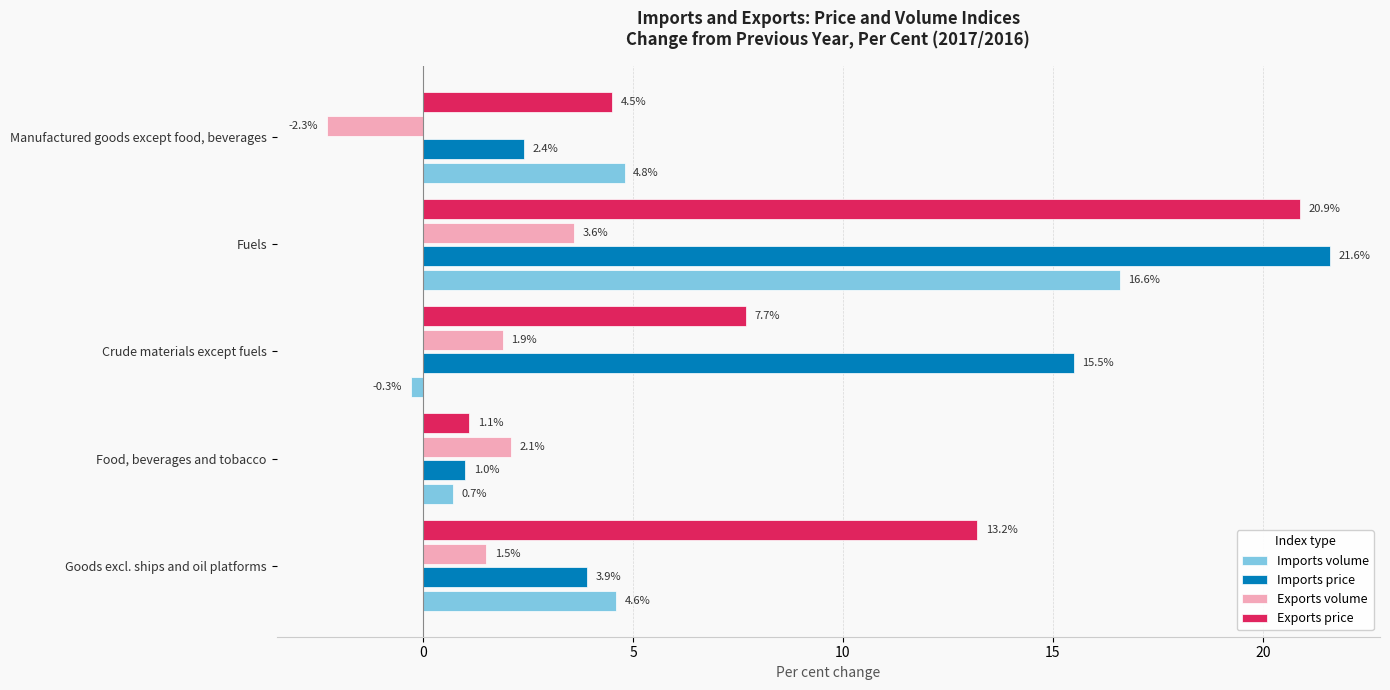

What is the difference between the second highest and minimum values in the Imports price series?

14.5